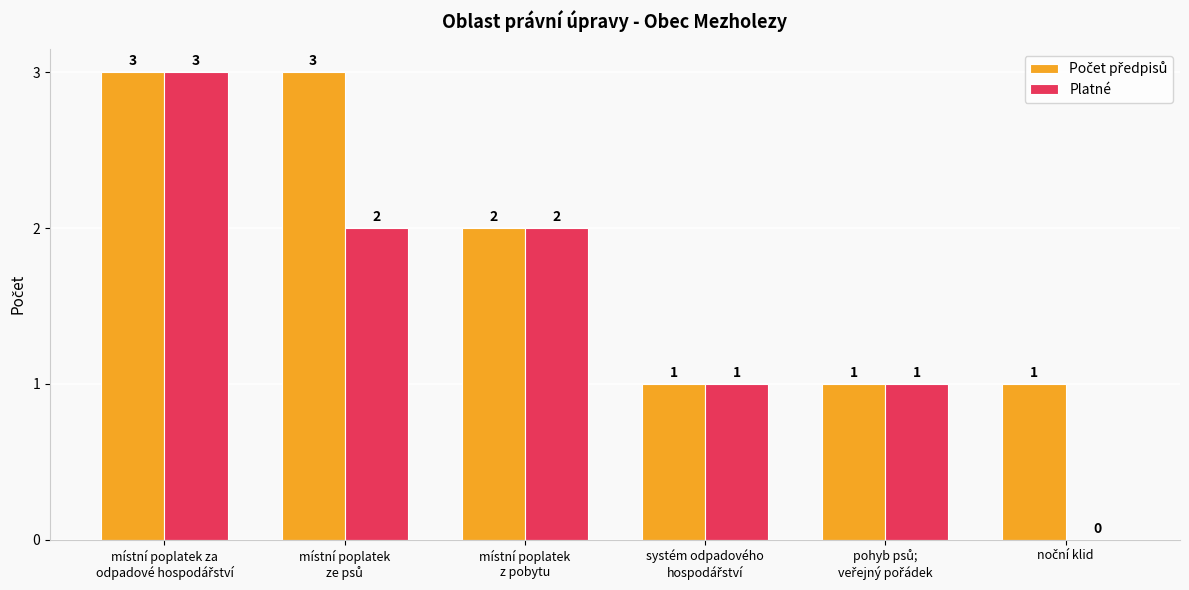

What is the sum of all Platné values?

9